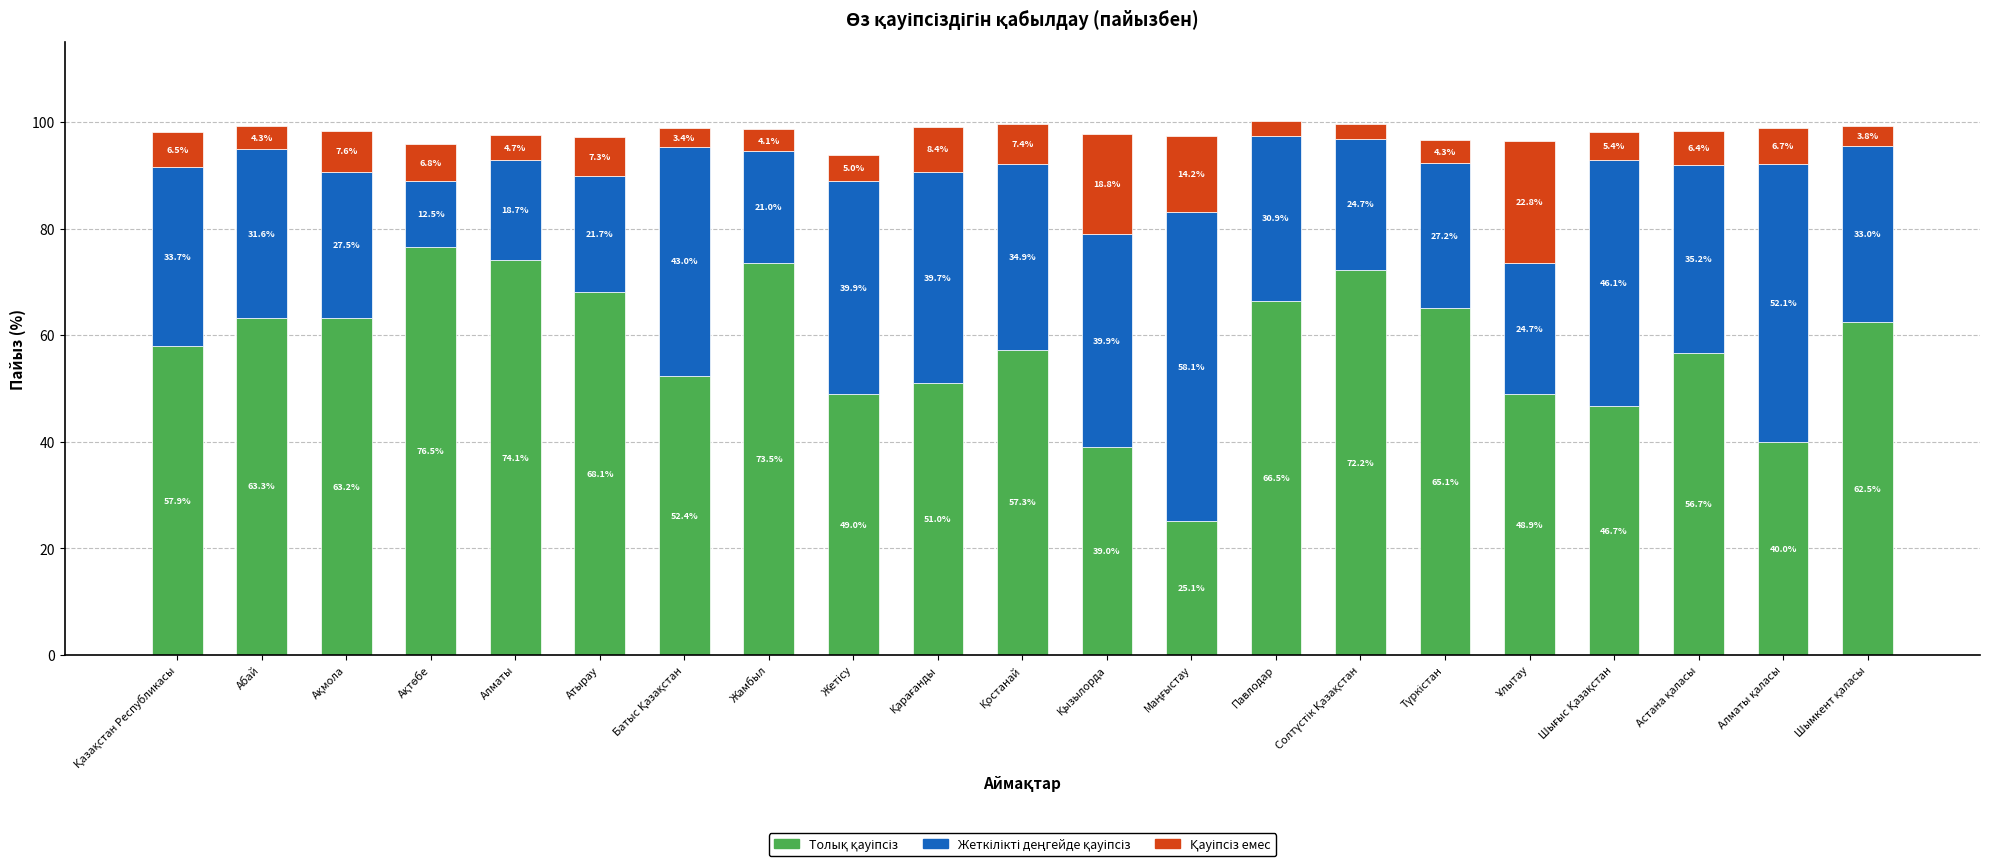

At which category is the sum across all series the highest?

Павлодар